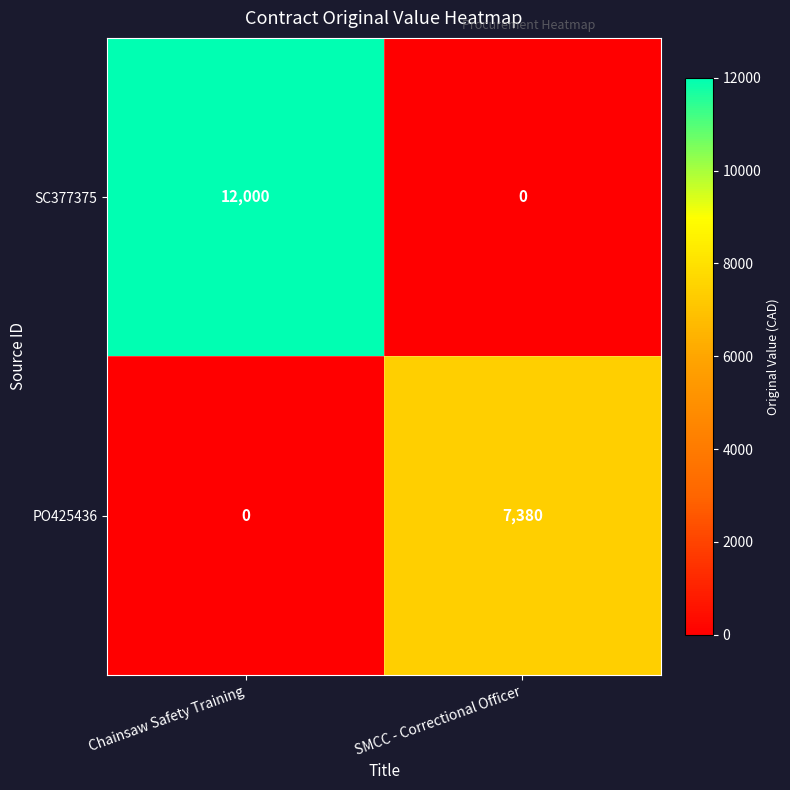

Rank the series by their average value, from lowest to highest.

PO425436, SC377375